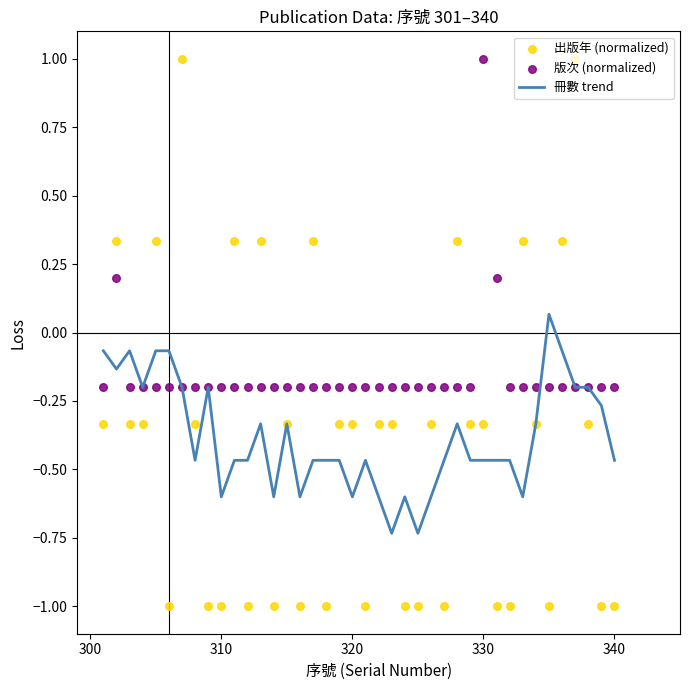

Which series has the widest spread of Y values?

出版年 (normalized)